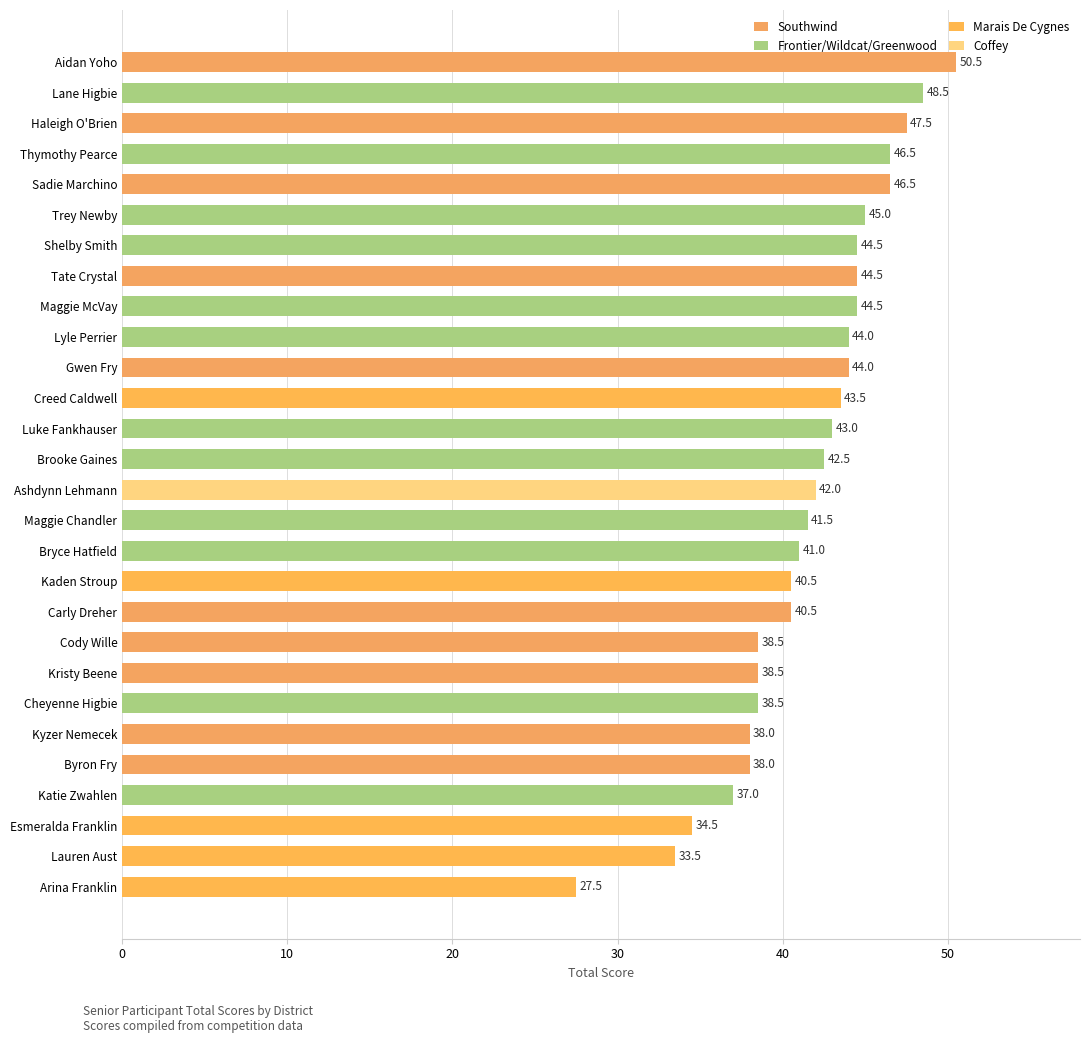

What is the difference between the maximum and minimum values?

23.0